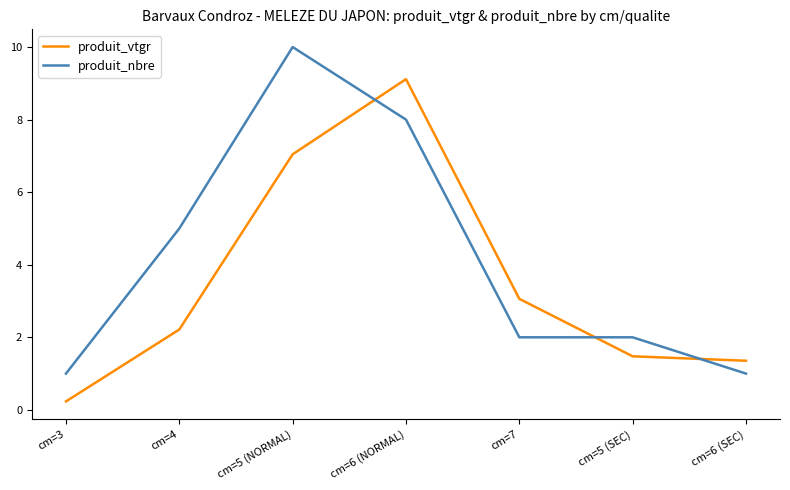

At which category does produit_nbre reach its first local peak?

cm=5 (NORMAL)